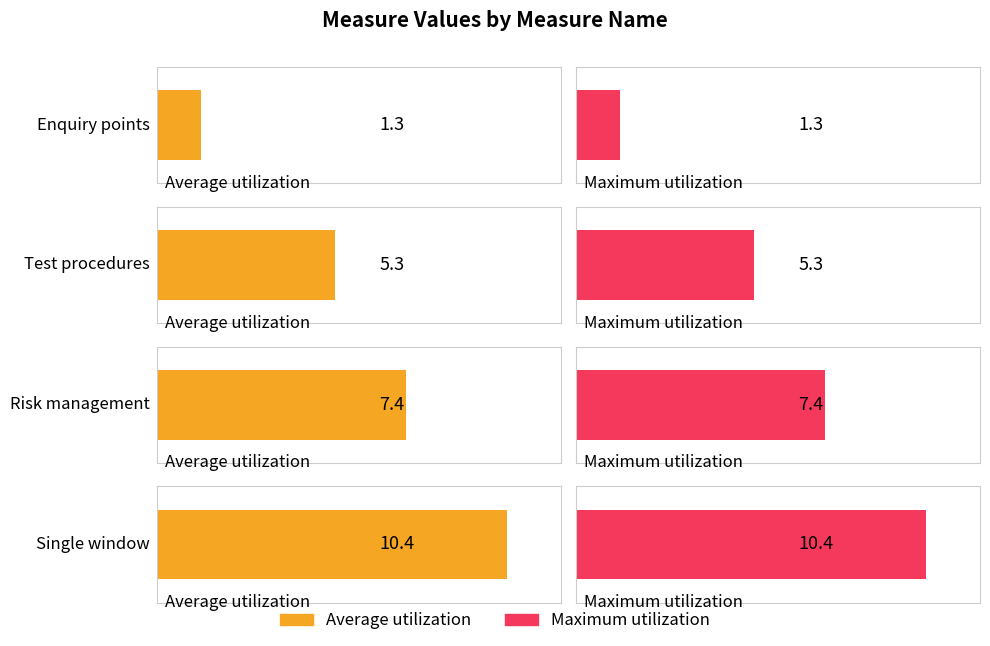

What value does the Maximum utilization series have at Single window?

10.4